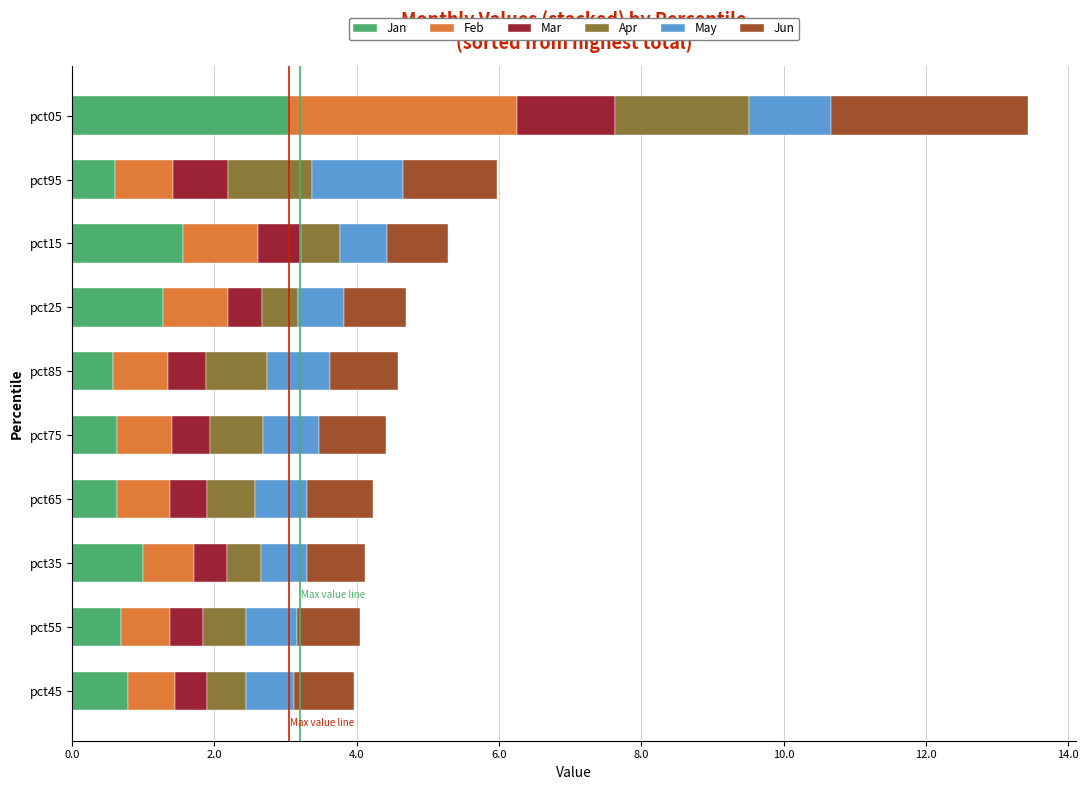

What is the total value across all series at pct65?

4.2